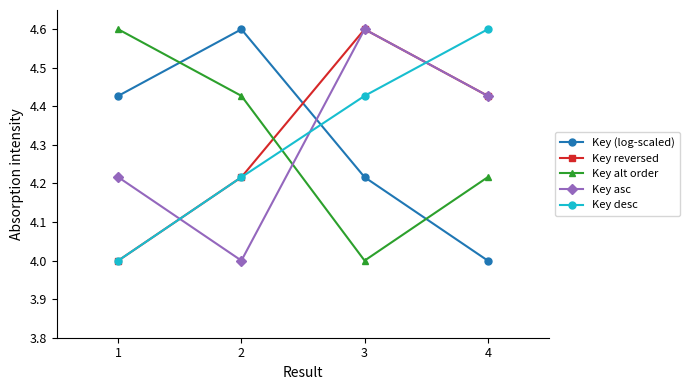

What is the difference between the Key alt order values at 3 and 4?

0.2